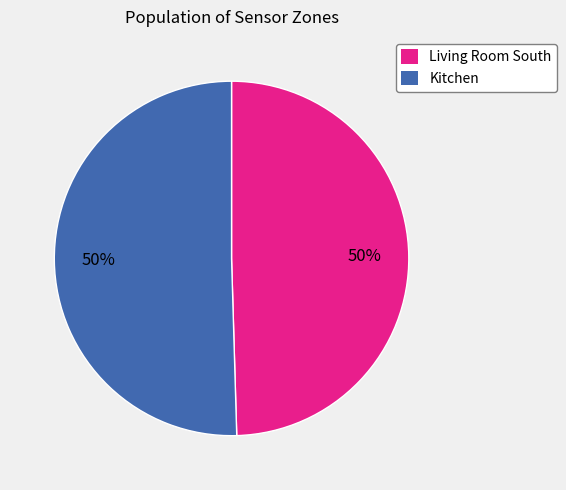

Approximately how many times larger is the value at Kitchen compared to Living Room South?

1.0